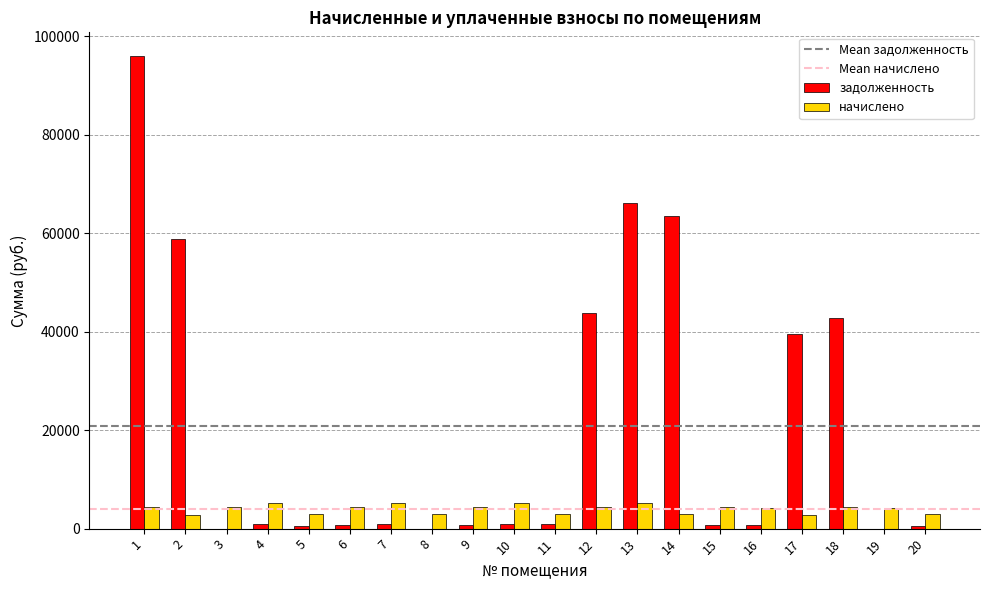

Between 1 and 9, which series saw the biggest shift?

задолженность